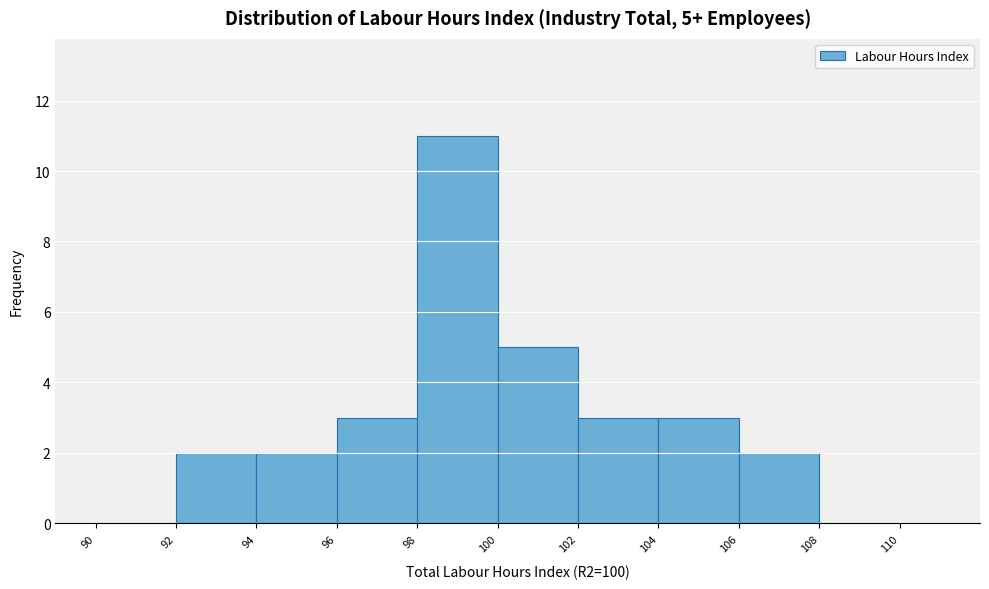

Which range on the x-axis has the tallest bar?

98 to 100